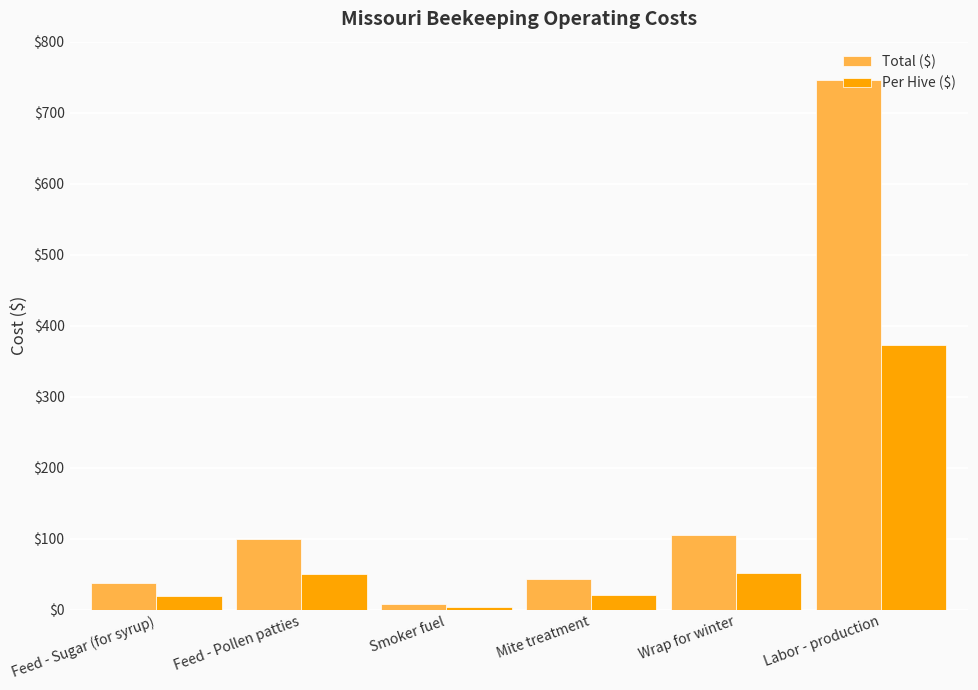

Count the number of data series in this chart.

2